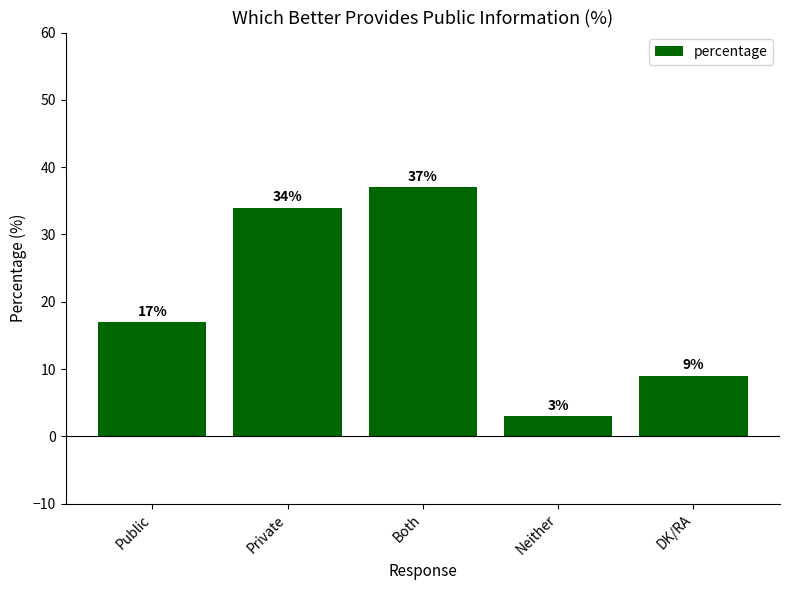

Rank the categories by value from highest to lowest.

Both, Private, Public, DK/RA, Neither